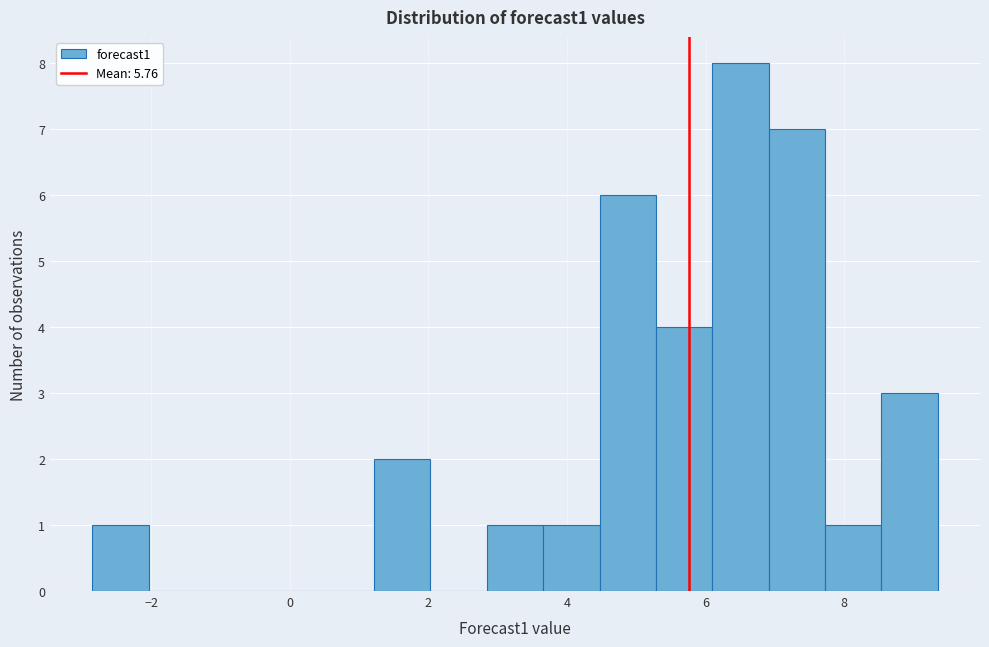

Which range on the x-axis has the tallest bar?

6.0 to 7.0